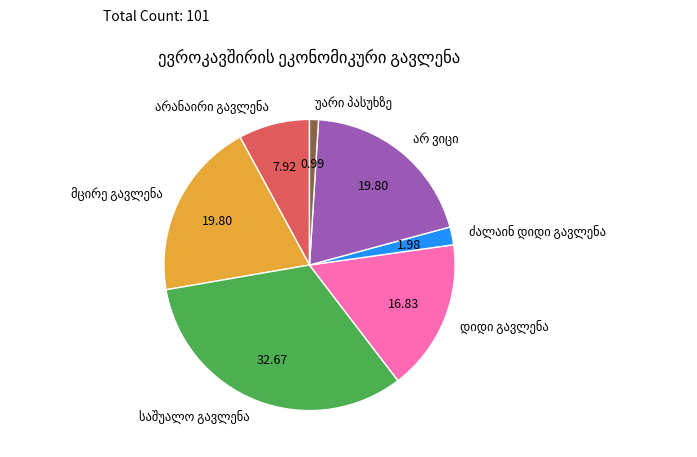

Is there a majority slice in this chart?

No